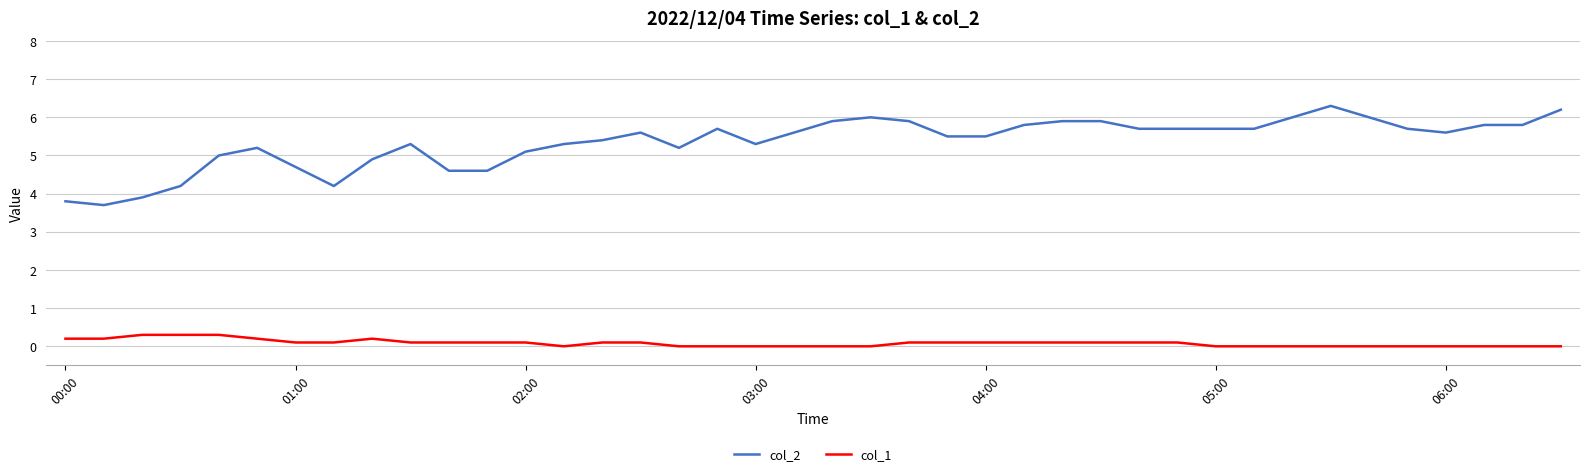

Which series has the largest total across all categories?

col_2